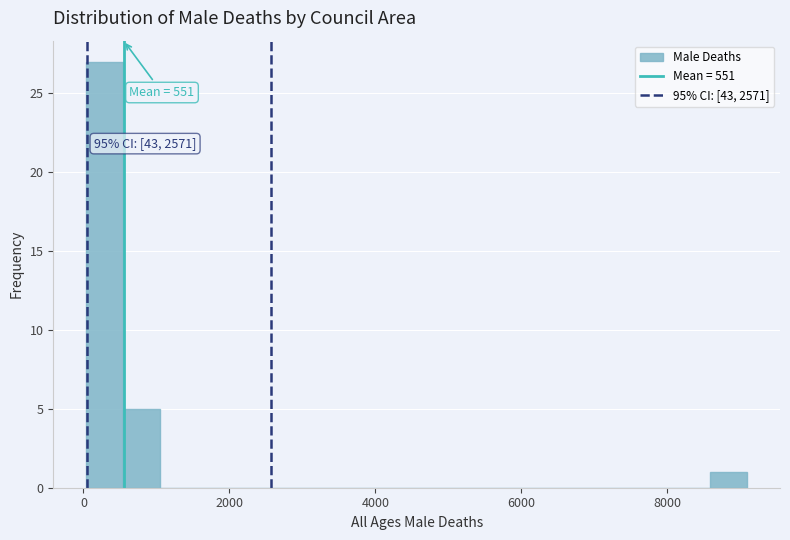

Read against the x-axis, roughly where is the centre of the tallest bar?

200